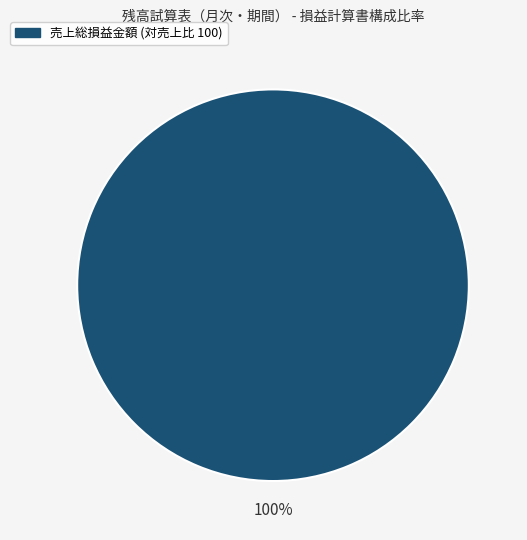

True or false: 売上総損益金額 (対売上比 100) accounts for 100% of the total.

True